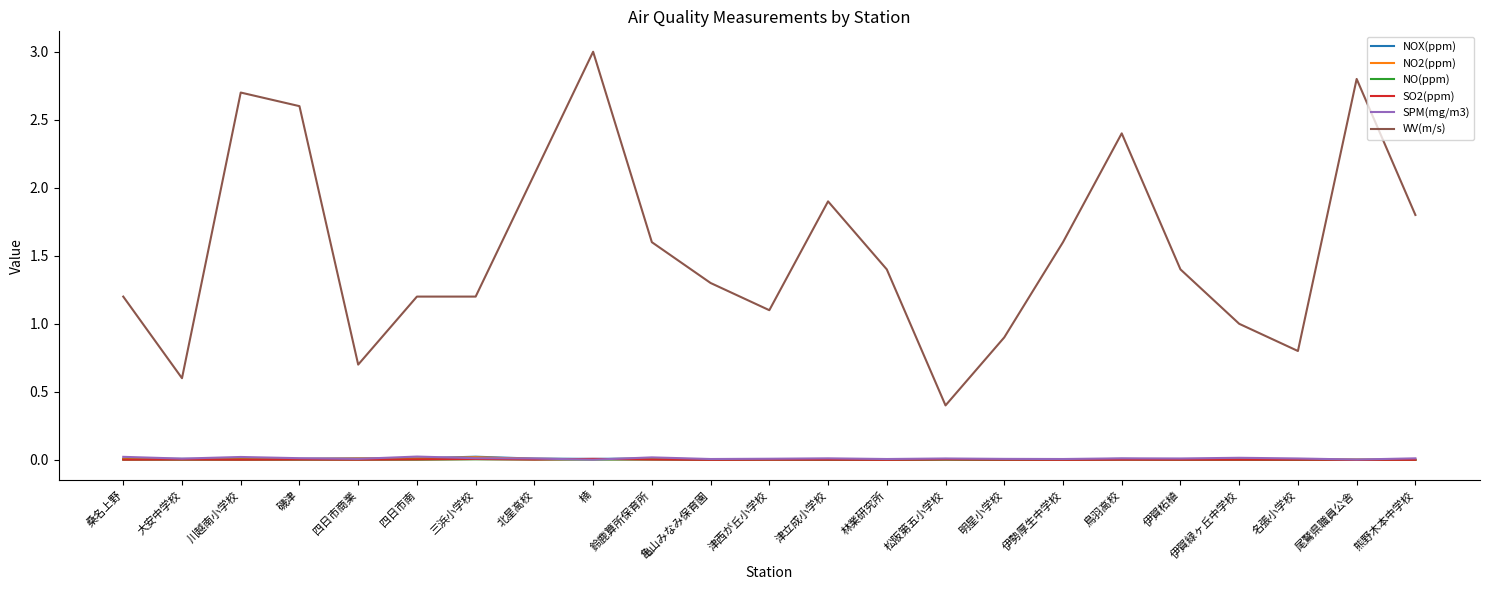

True or false: NO(ppm) and WV(m/s) intersect in this chart.

False